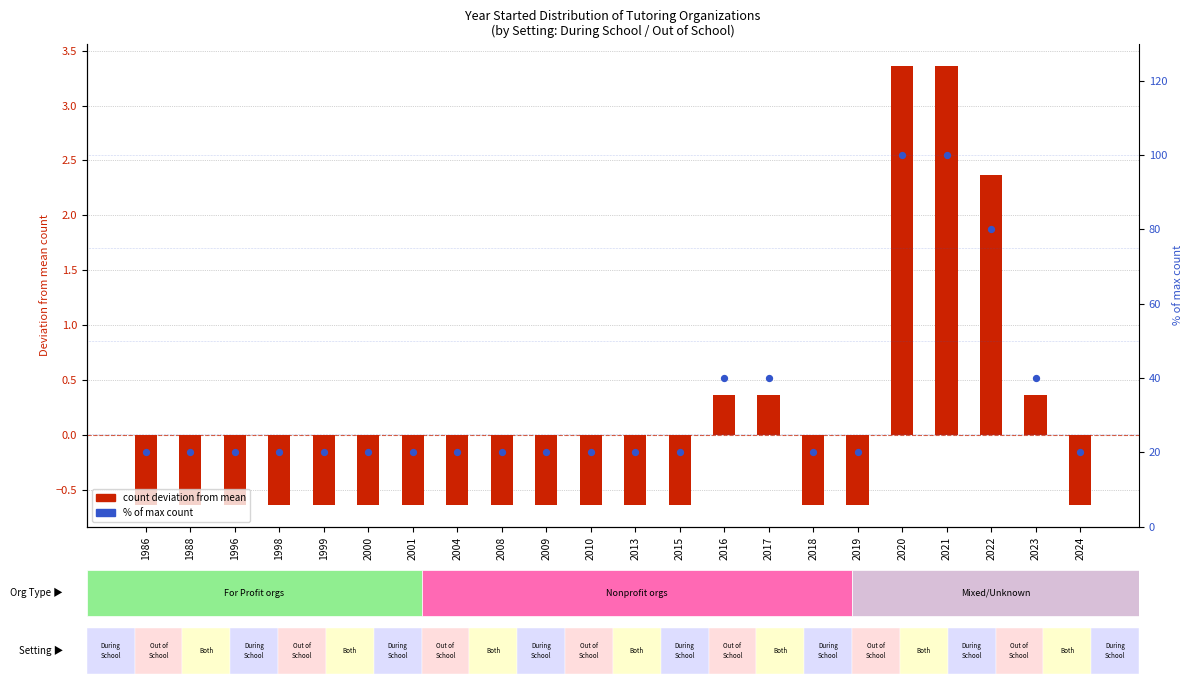

Which series contains the highest Y value?

% of max count